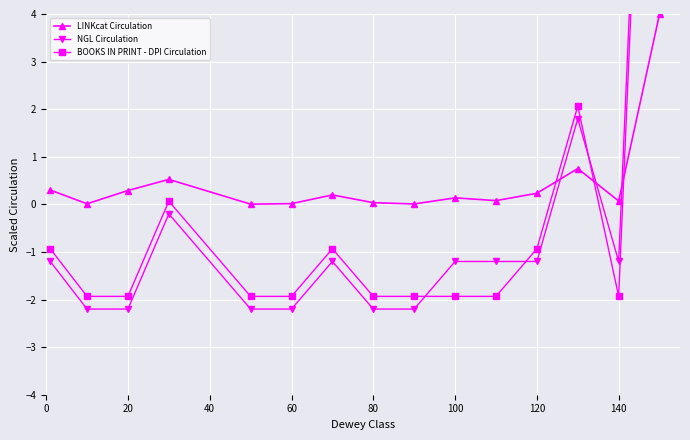

How many data points in BOOKS IN PRINT - DPI Circulation are above -1?

6